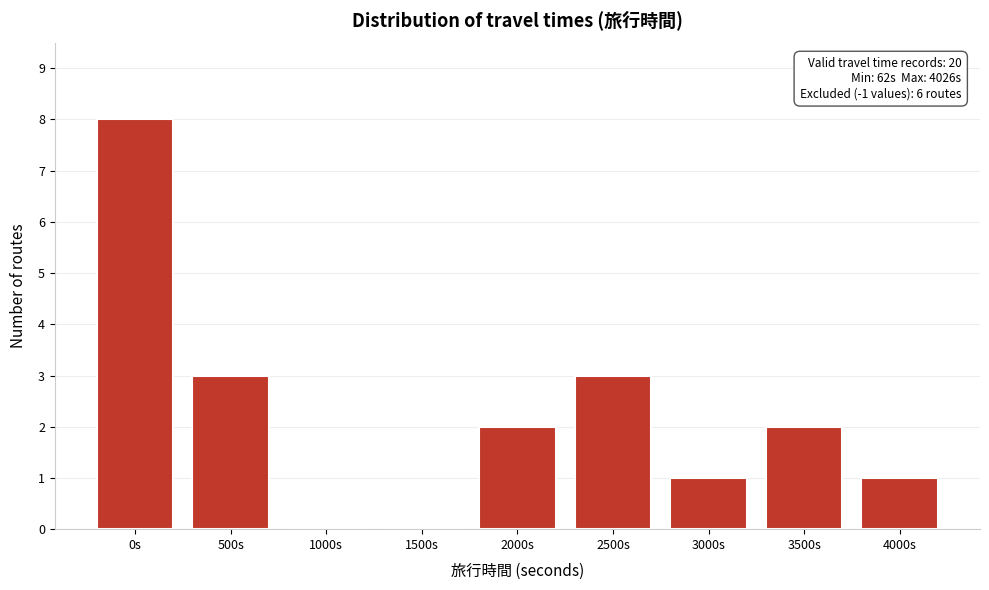

Reading left to right, extract all data points from this chart.

0s=8	500s=3	1000s=0	1500s=0	2000s=2	2500s=3	3000s=1	3500s=2	4000s=1